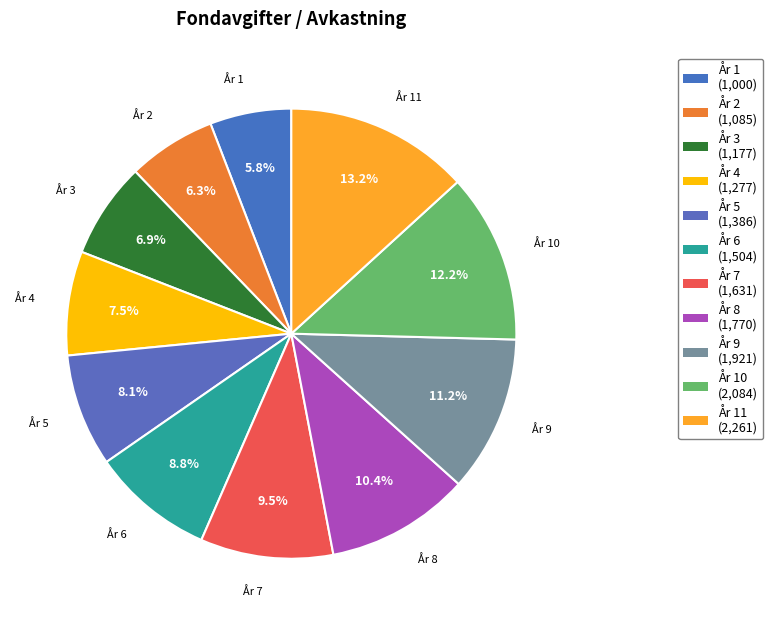

How many segments does this pie chart have?

11